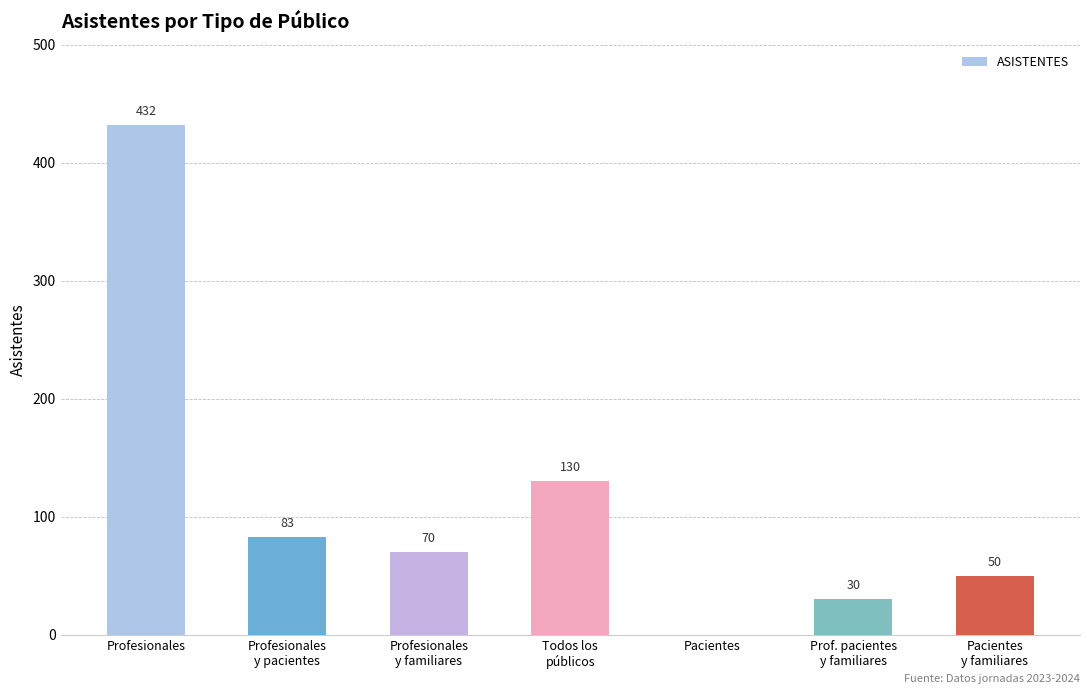

The chart shows a value of 70 at Profesionales
y familiares. True or false?

True